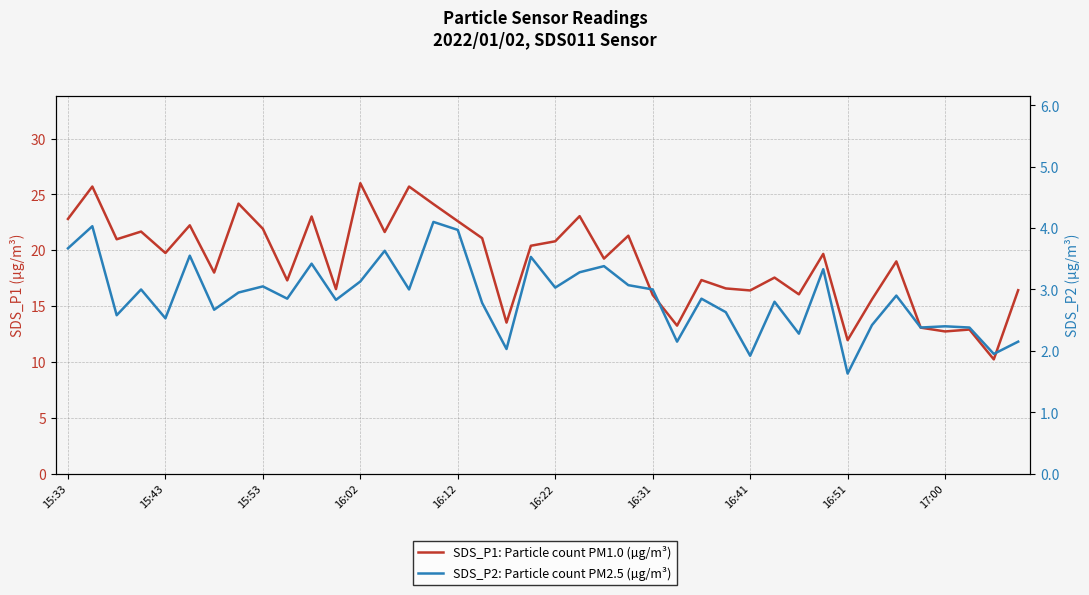

True or false: SDS_P1: Particle count PM1.0 (µg/m³) and SDS_P2: Particle count PM2.5 (µg/m³) intersect in this chart.

False